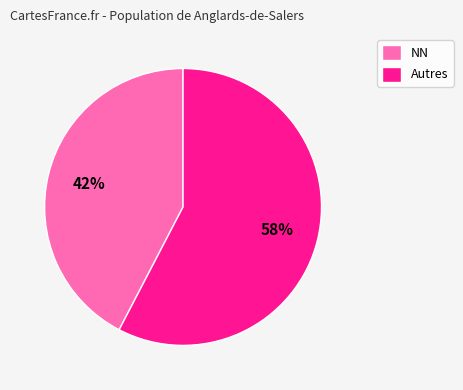

What is the ratio of the value at Autres to the value at NN?

1.4